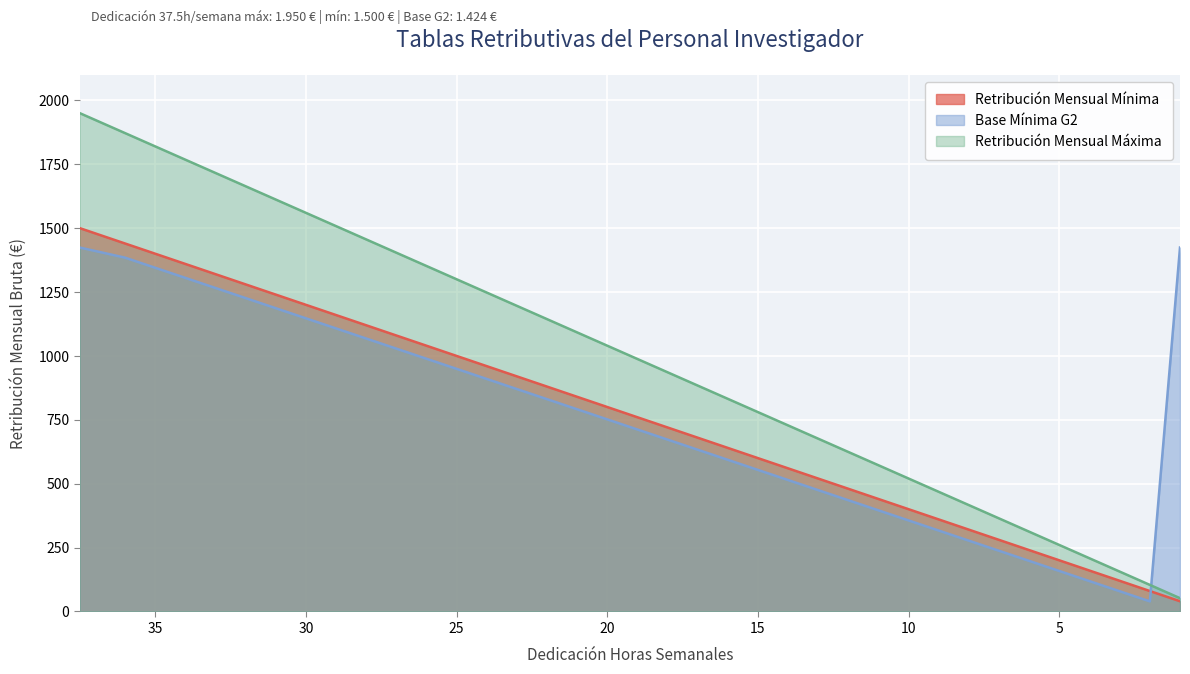

Reading right to left, what are all the values shown in this chart?

Retribución Mensual Mínima: 40.0	80.0	120.0	160.0	200.0	240.0	280.0	320.0	360.0	400.0	440.0	480.0	520.0	560.0	600.0	640.0	680.0	720.0	760.0	800.0	839.9	879.9	919.9	959.9	999.9	1039.9	1079.9	1119.9	1159.9	1199.9	1239.9	1279.9	1319.9	1359.9	1399.9	1439.9	1499.9
Base Mínima G2: 1424.1	39.6	79.1	118.7	158.2	197.8	237.3	276.9	316.5	356.0	395.6	435.1	474.7	514.2	553.8	593.4	632.9	672.5	712.0	751.6	791.1	830.7	870.3	909.8	949.4	988.9	1028.5	1068.0	1107.6	1147.2	1186.7	1226.3	1265.8	1305.4	1344.9	1384.5	1424.1
Retribución Mensual Máxima: 52.0	104.0	156.0	208.0	260.0	312.0	364.0	416.0	468.0	520.0	572.0	624.0	676.0	728.0	780.0	831.9	883.9	935.9	987.9	1039.9	1091.9	1143.9	1195.9	1247.9	1299.9	1351.9	1403.9	1455.9	1507.9	1559.9	1611.9	1663.9	1715.9	1767.9	1819.9	1871.9	1949.9